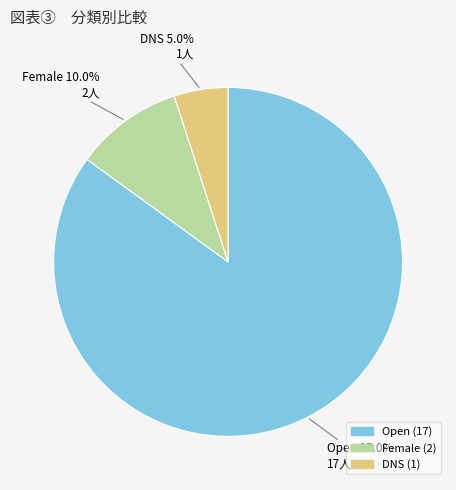

Between Female and Open, which is larger?

Open